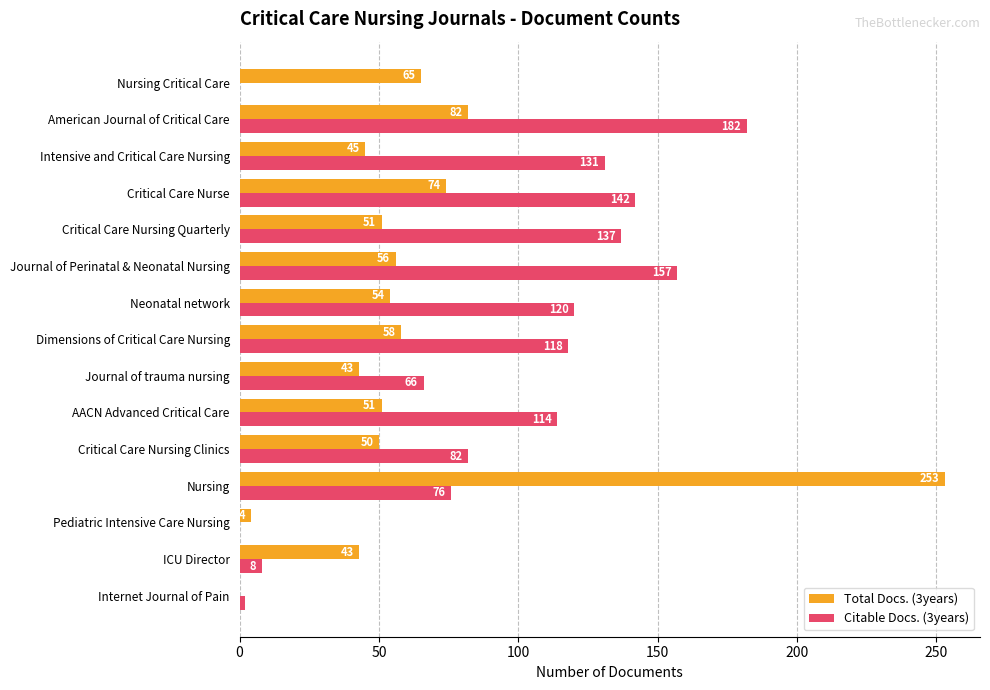

What are all the series names shown in the legend?

Total Docs. (3years), Citable Docs. (3years)